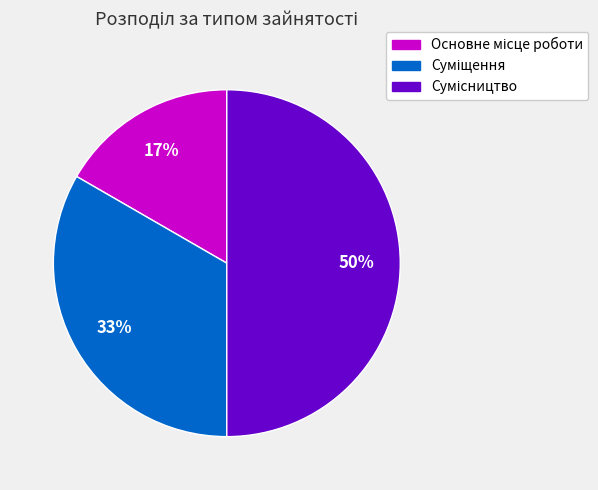

To the nearest percent, what is the average slice percentage?

33%